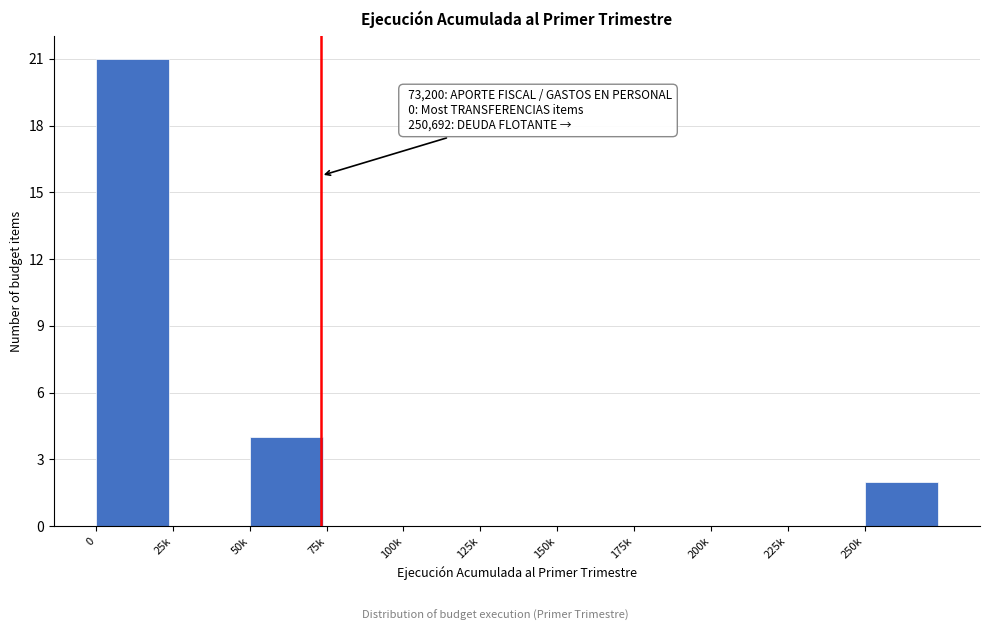

Reading right to left, extract all data points from this chart.

250k=2	225k=0	200k=0	175k=0	150k=0	125k=0	100k=0	75k=0	50k=4	25k=0	0=21